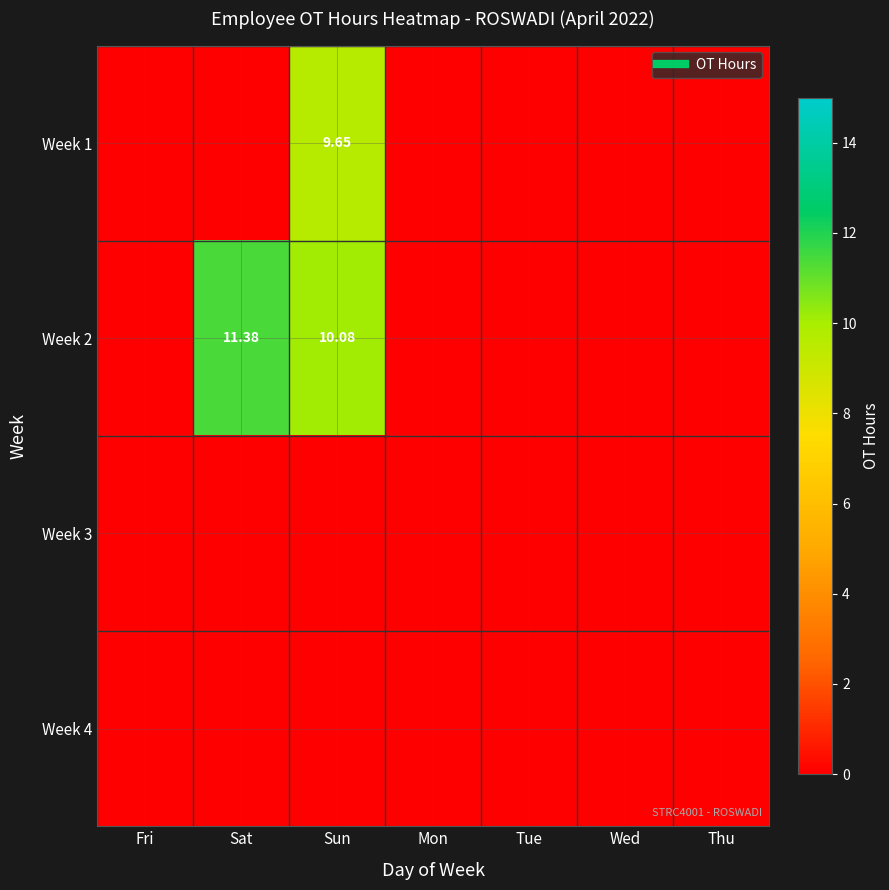

List the series in order of their peak value, lowest first.

Week 3, Week 4, Week 1, Week 2